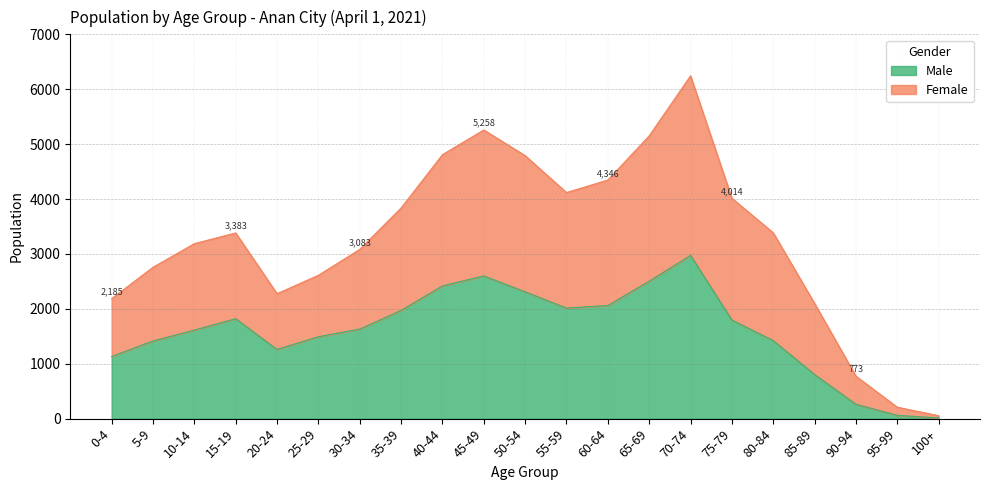

How many data points in Male are less than 1632?

10